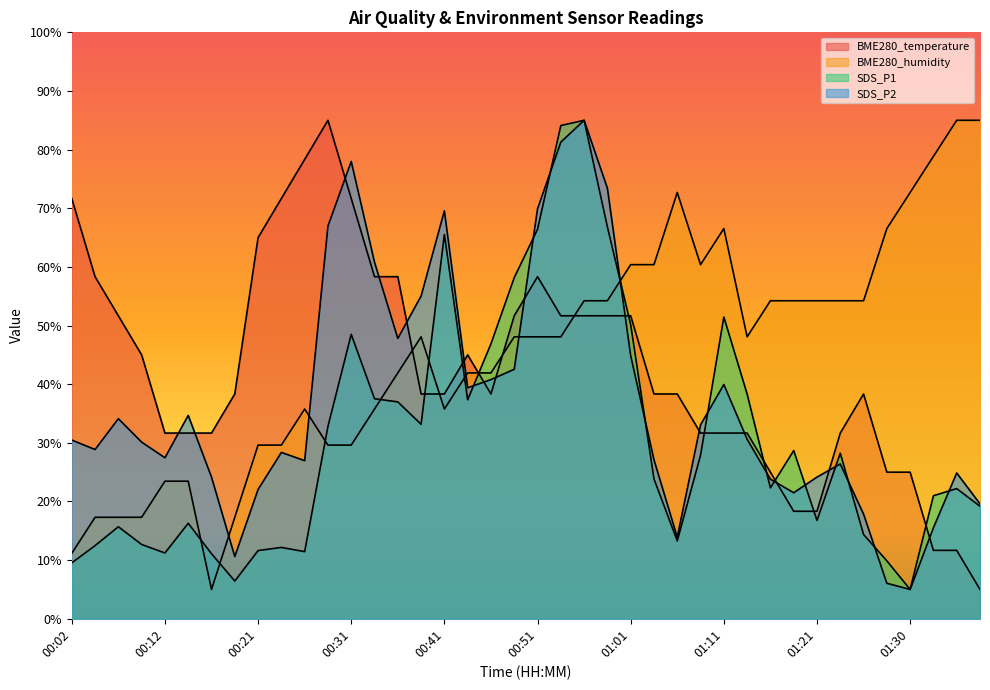

At which label does SDS_P2 first exceed 30?

00:02